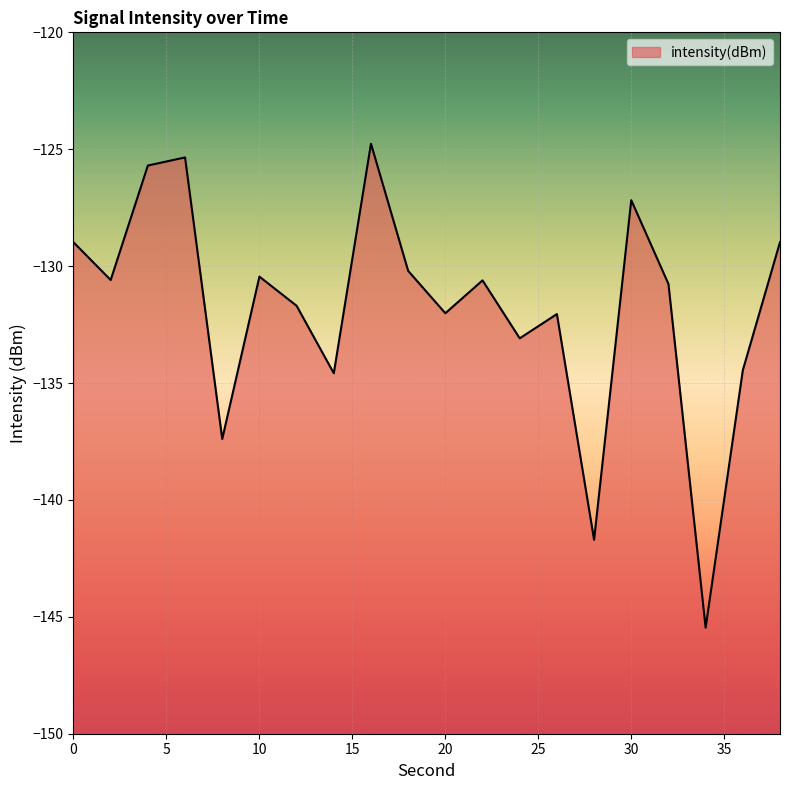

Which label corresponds to the smallest value in the chart?

34